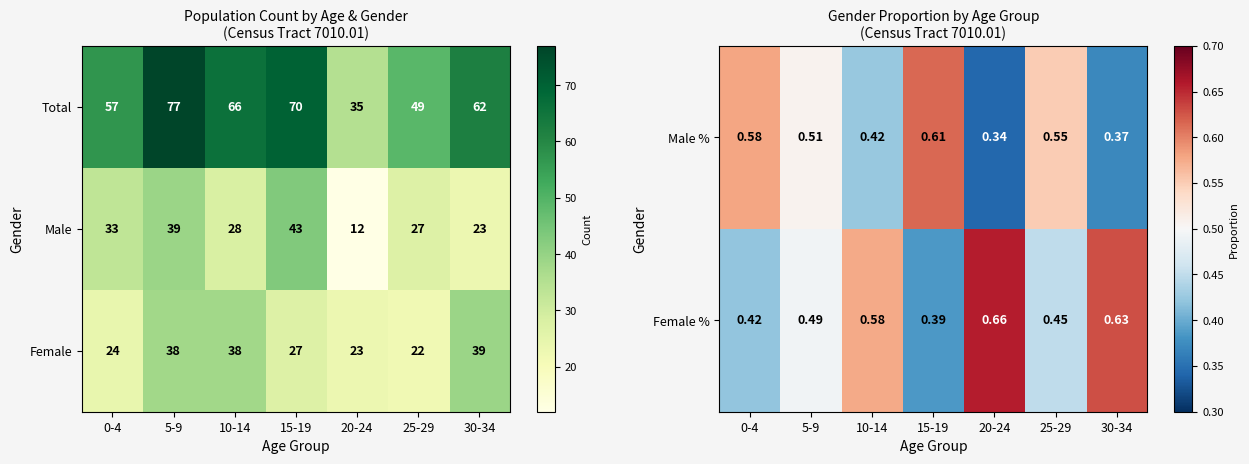

What is the highest value of the Male series?

43